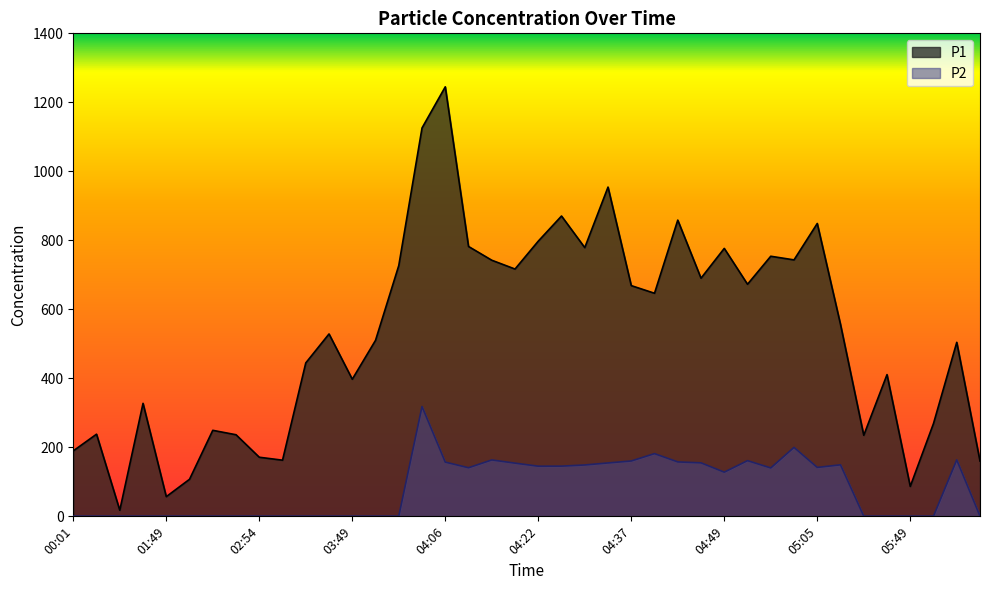

Read the P1 value at 04:37.

668.8